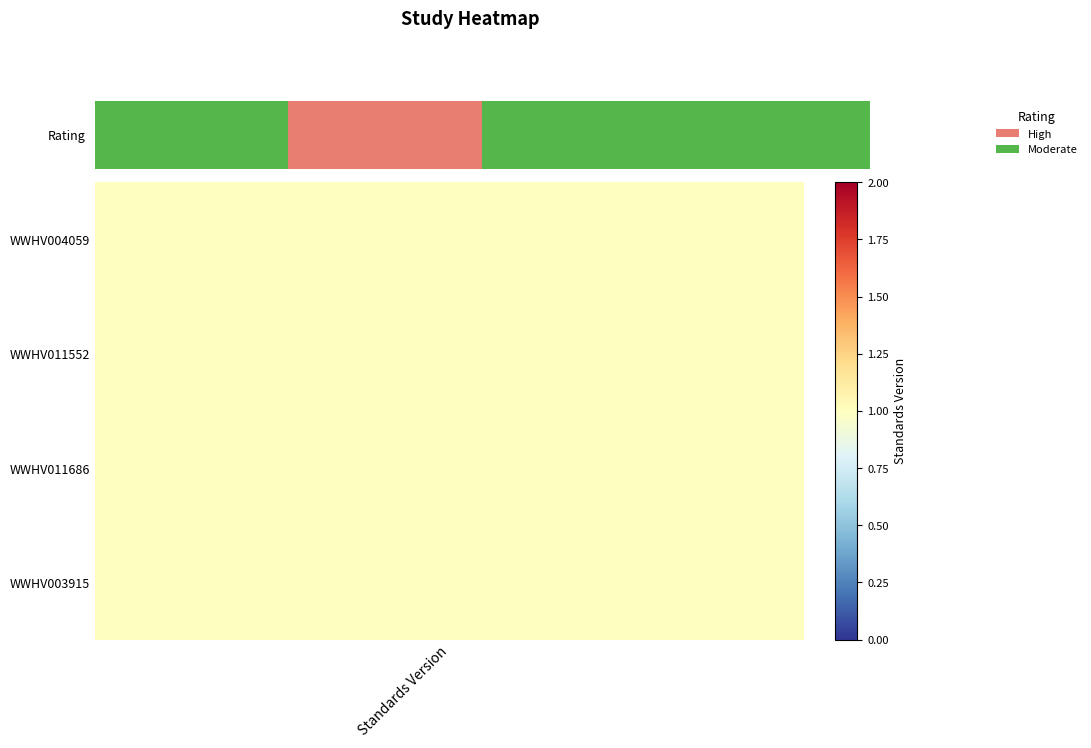

True or false: the data shows 0 at 3.

False